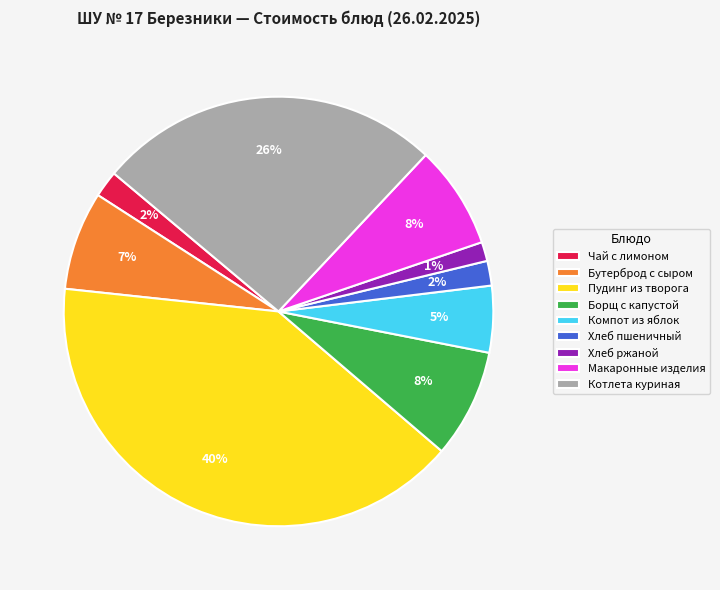

To the nearest percent, what is the average slice percentage?

11%